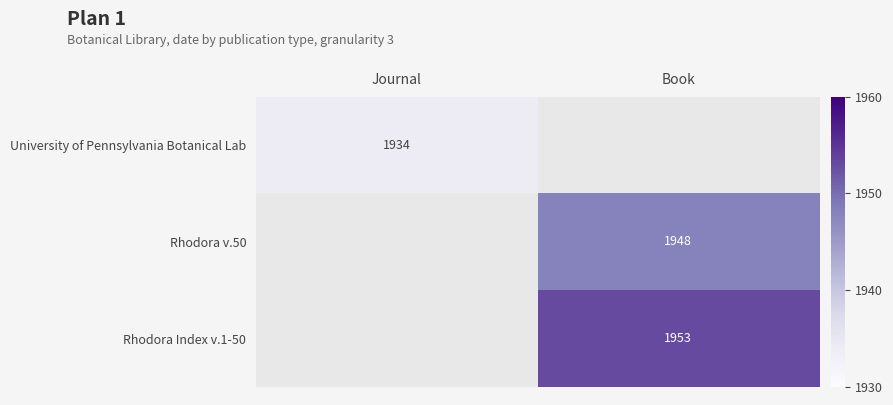

The value of Rhodora Index v.1-50 at Book is 1342. True or false?

False